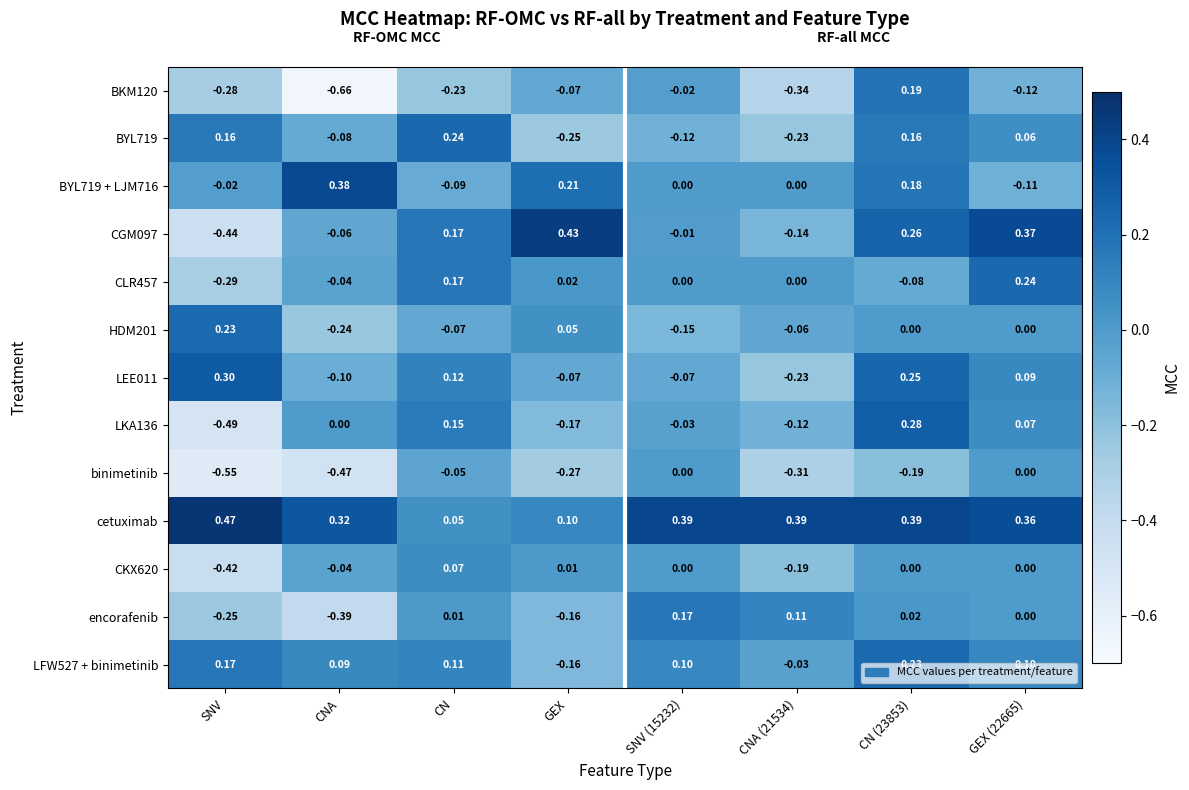

At which category does the chart reach its peak across all series?

SNV